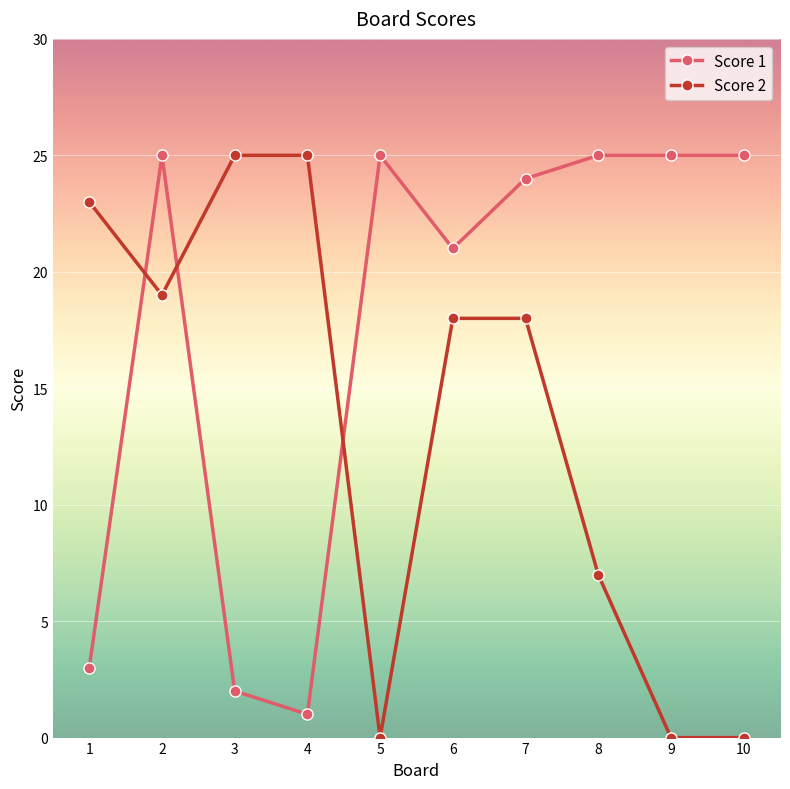

What is the spread (max minus min) of values at 6?

3